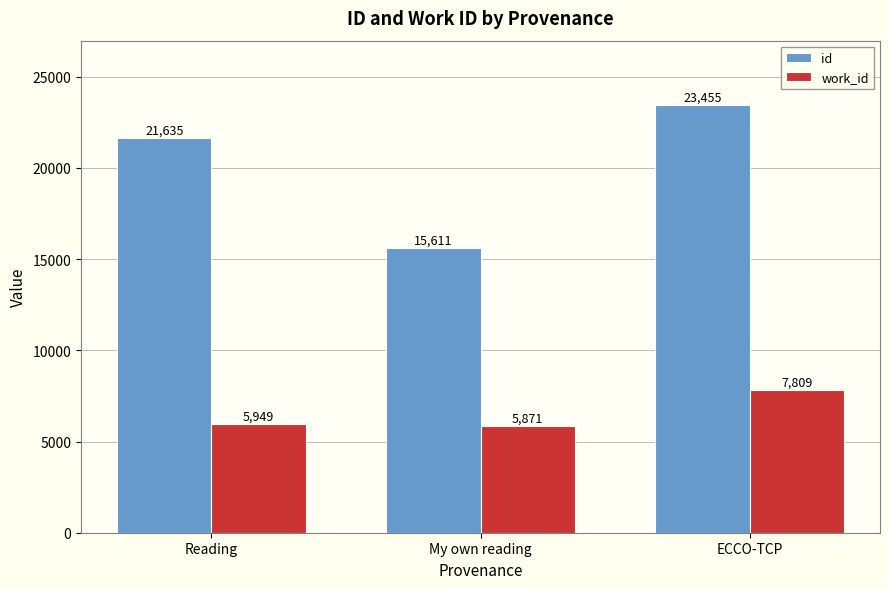

What is the label of the 1st bar from the left?

Reading